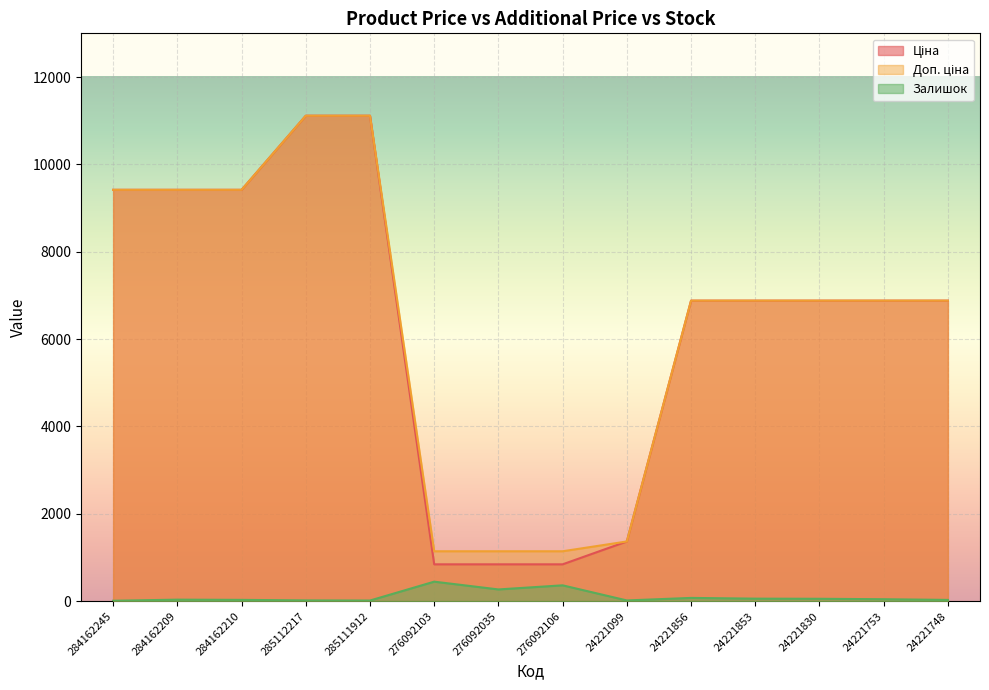

What are all the series names shown in the legend?

Ціна, Доп. ціна, Залишок